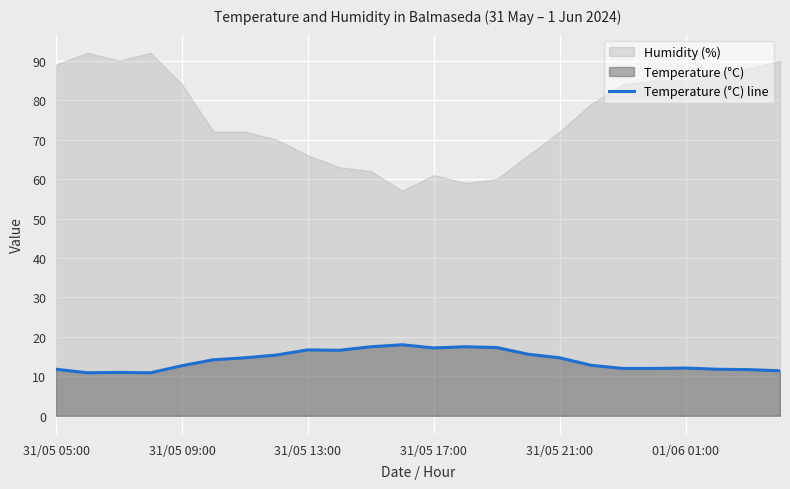

True or false: there are more than 1 points higher than both neighbors.

True